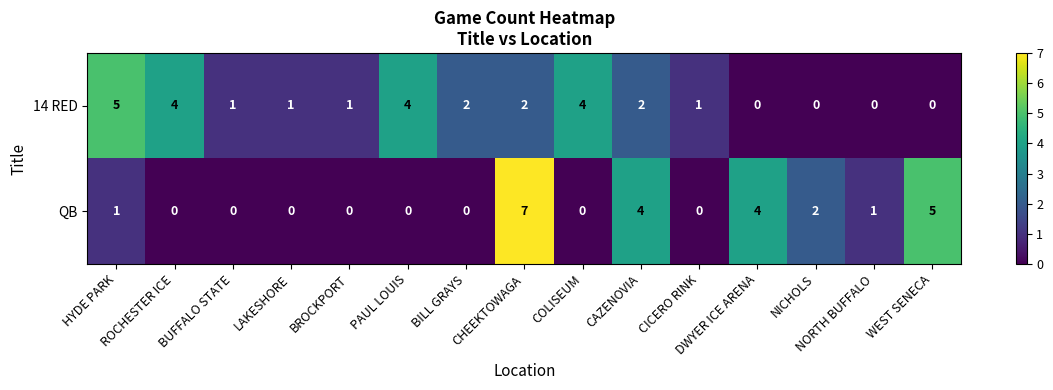

What is the greatest value displayed?

7